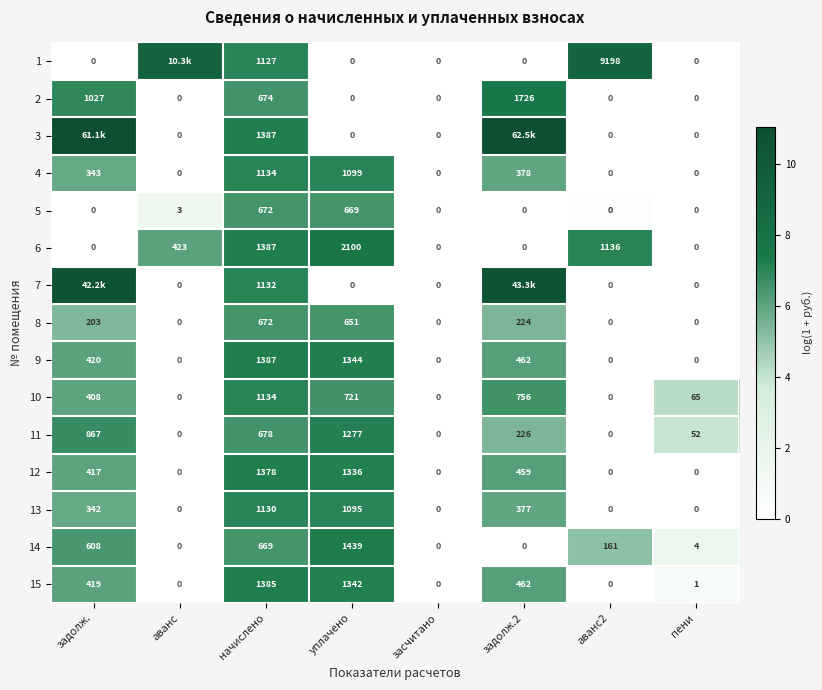

What is the greatest value displayed?

11.0